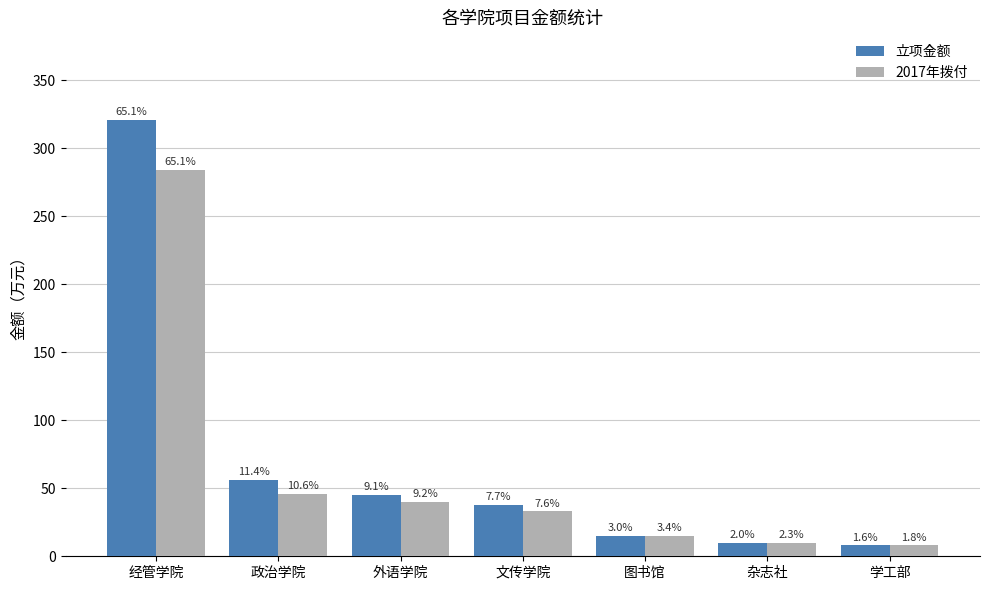

Reading left to right, list all the values displayed in this chart.

立项金额: 经管学院=321	政治学院=56	外语学院=45	文传学院=38	图书馆=15	杂志社=10	学工部=8
2017年拨付: 经管学院=284	政治学院=46	外语学院=40	文传学院=33	图书馆=15	杂志社=10	学工部=8